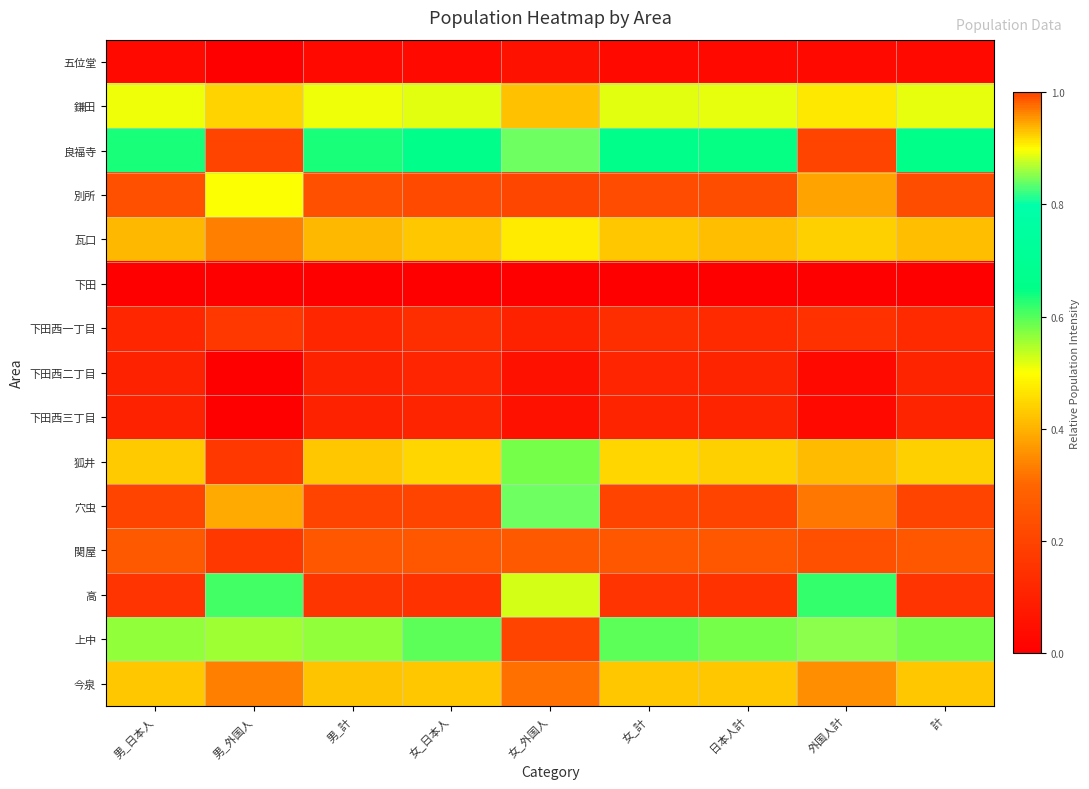

At 男_日本人, list the series in order from smallest to largest.

下田, 五位堂, 下田西二丁目, 下田西三丁目, 下田西一丁目, 高, 別所, 関屋, 瓦口, 今泉, 狐井, 鎌田, 上中, 良福寺, 穴虫